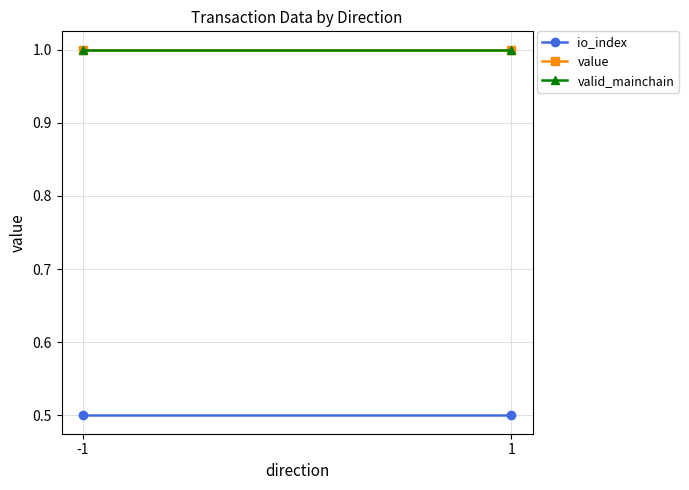

What is the average value of the valid_mainchain series?

1.0